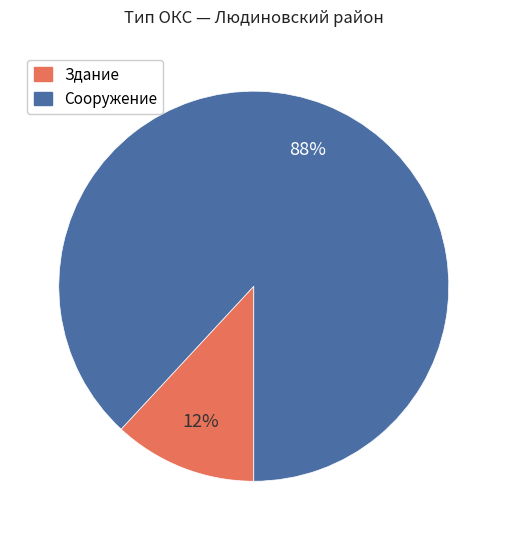

Do Сооружение and Здание together represent more than half of the pie?

Yes